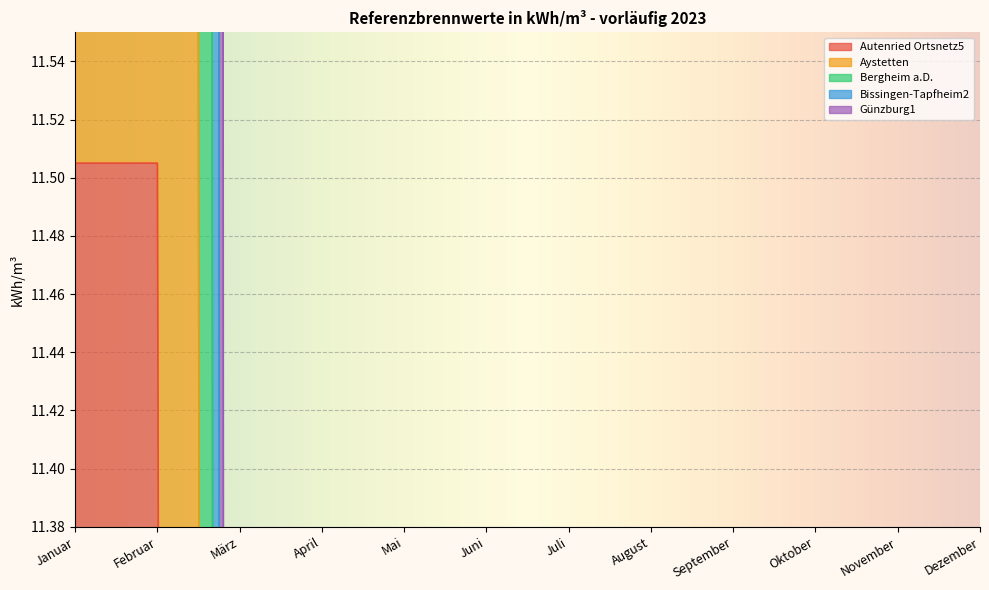

What is the highest value of the Bergheim a.D. series?

34.5